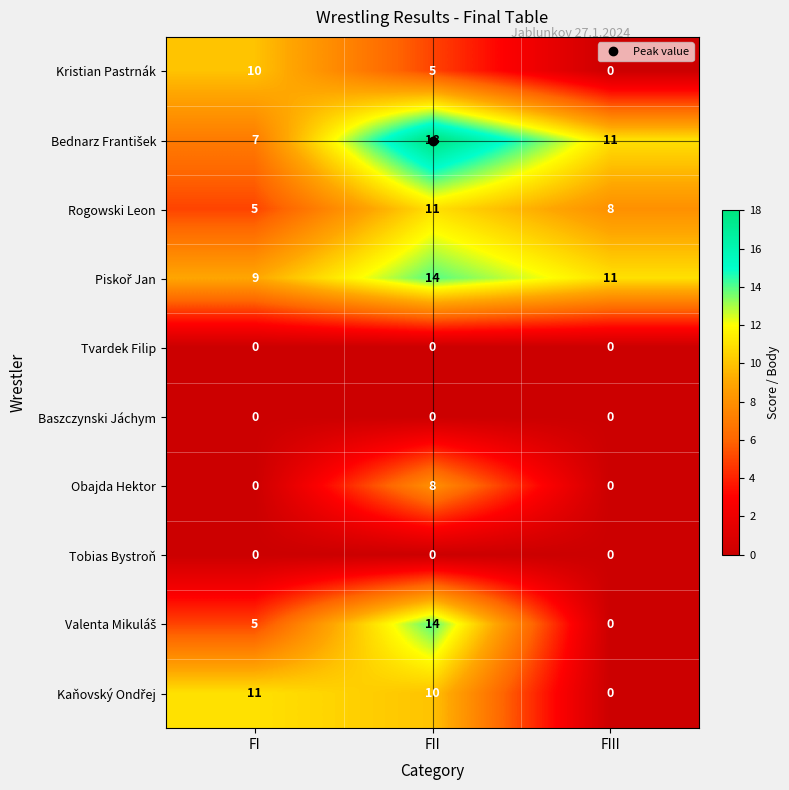

Where is Kristian Pastrnák nearest to the value 5?

FII